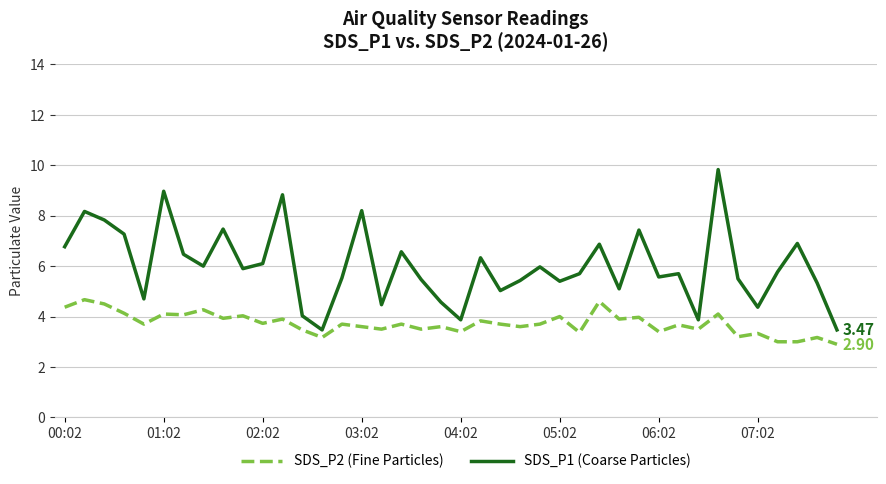

Which series has the widest spread of values?

SDS_P1 (Coarse Particles)